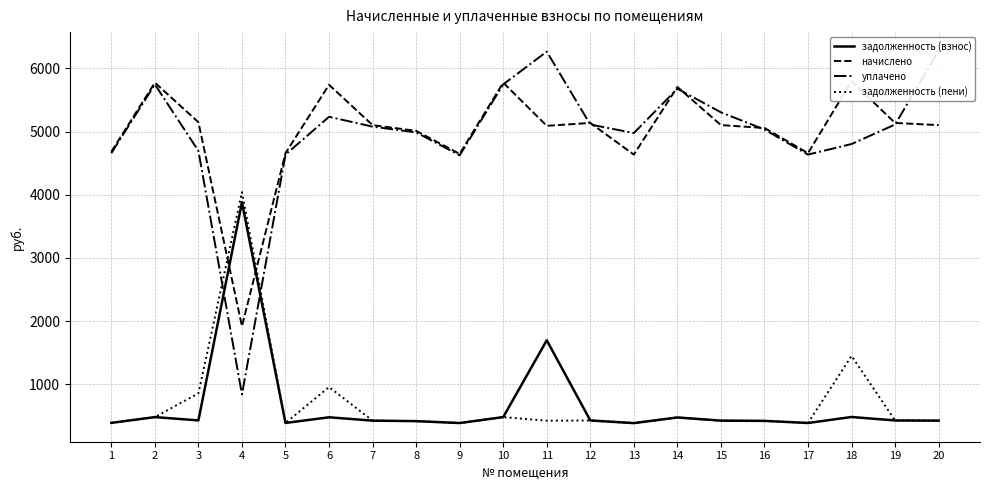

What is the spread (max minus min) of values at 3?

4718.4